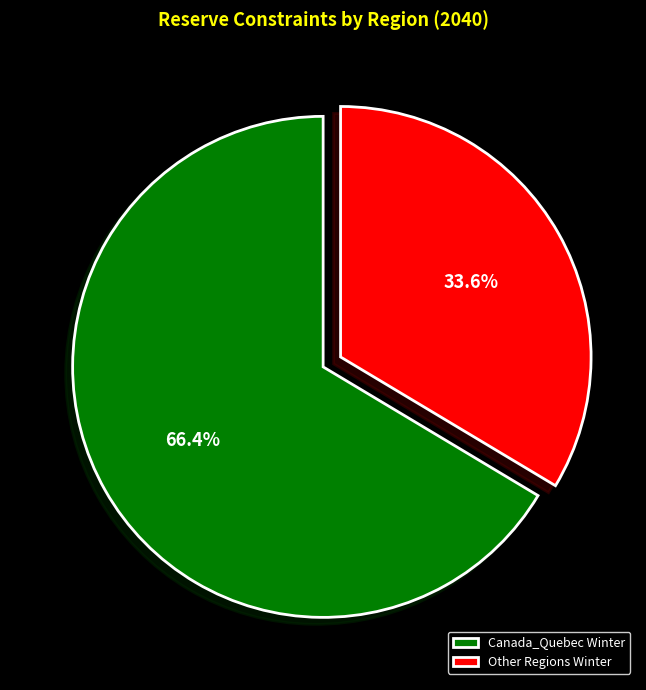

Which slice represents more than half of the pie?

Canada_Quebec Winter